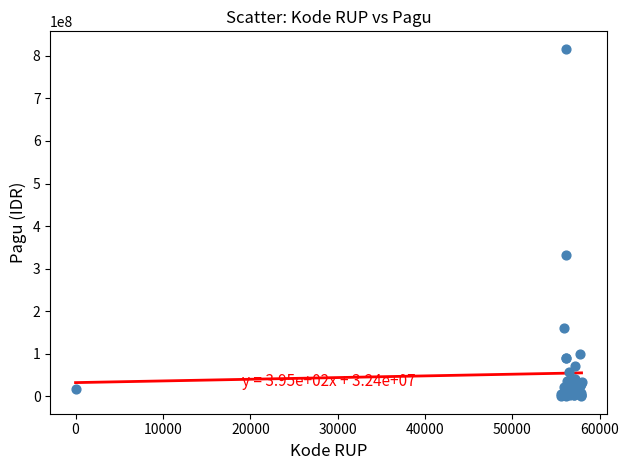

What Y value in the scatter plot is closest to 408450000?

331500000